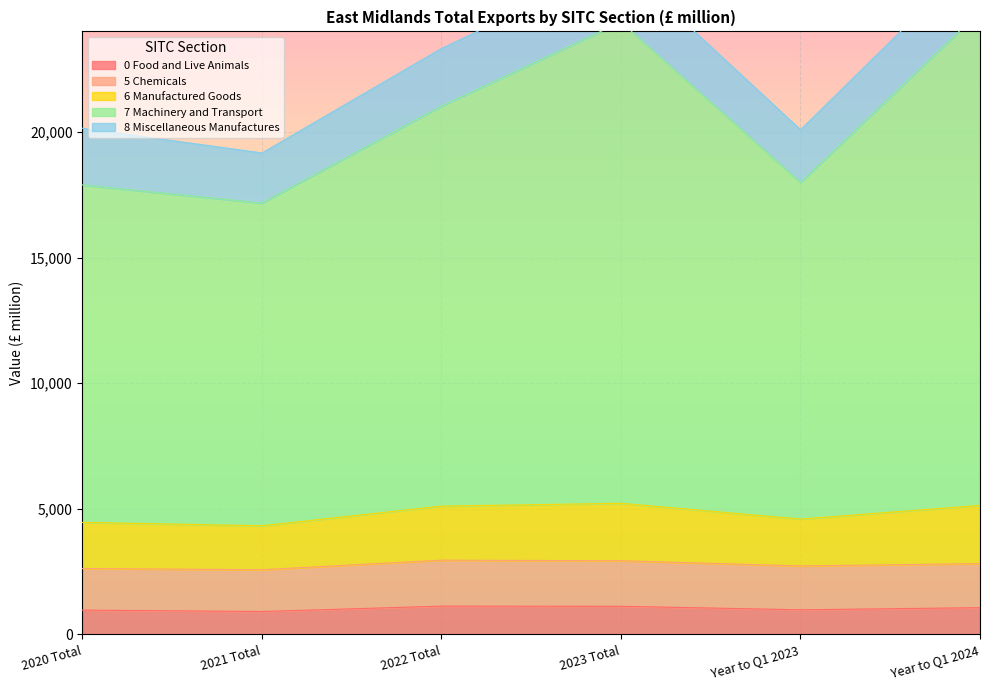

What is the maximum value for 0 Food and Live Animals?

1125